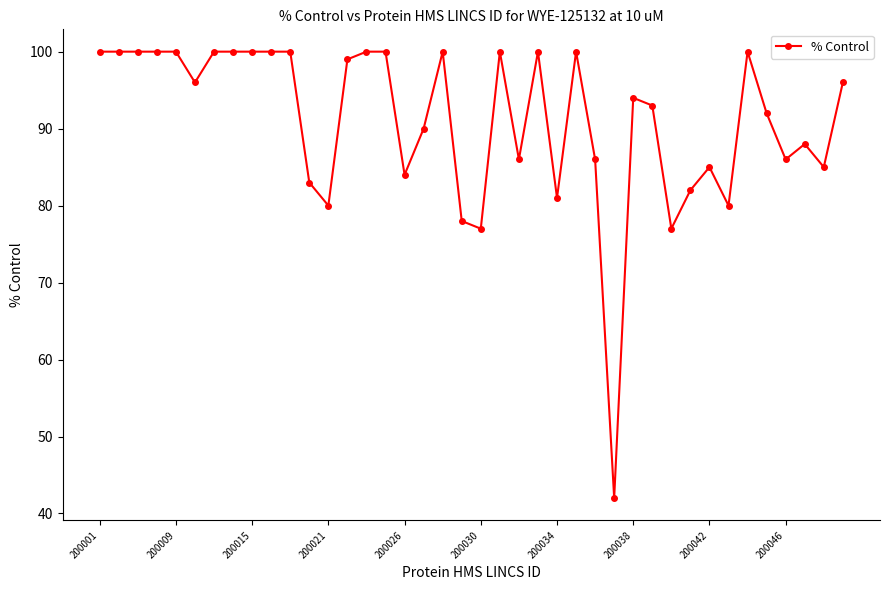

What is the sum of all values?

3640